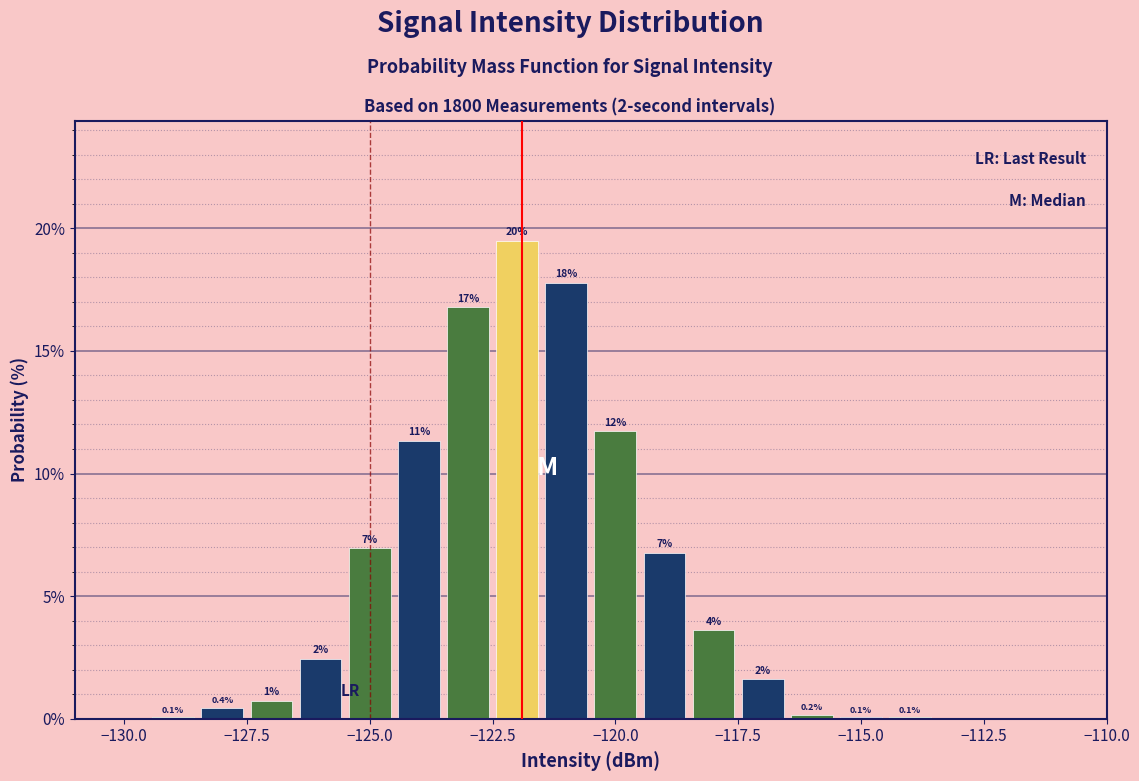

Read against the x-axis, roughly where is the centre of the tallest bar?

-122.0